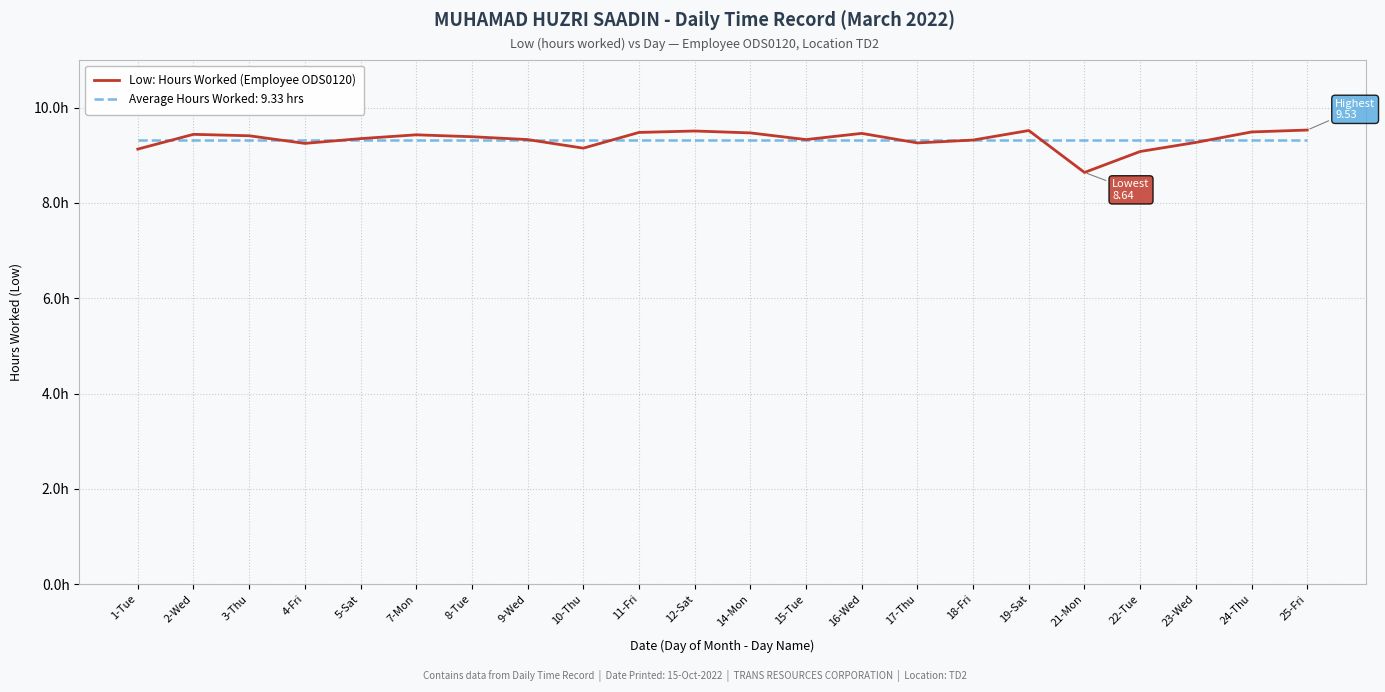

Does the chart have visible grid lines?

Yes